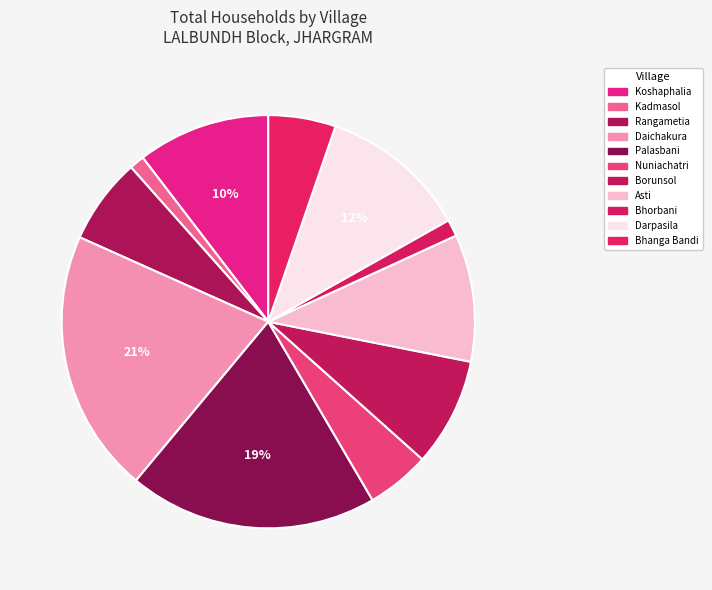

To the nearest percent, what is the combined percentage of Bhorbani and Rangametia?

8%